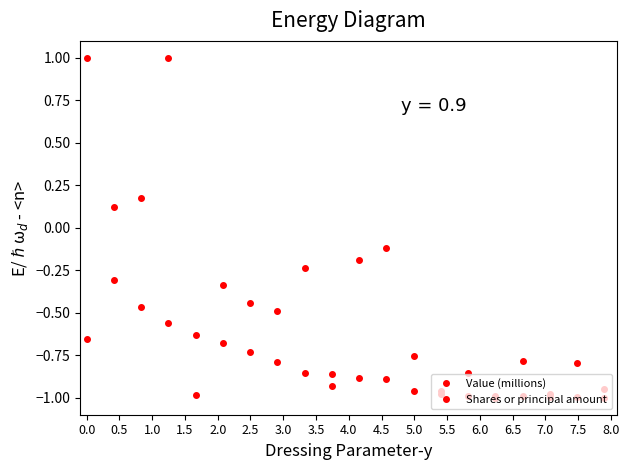

How many values in the Value (millions) series exceed 0?

1